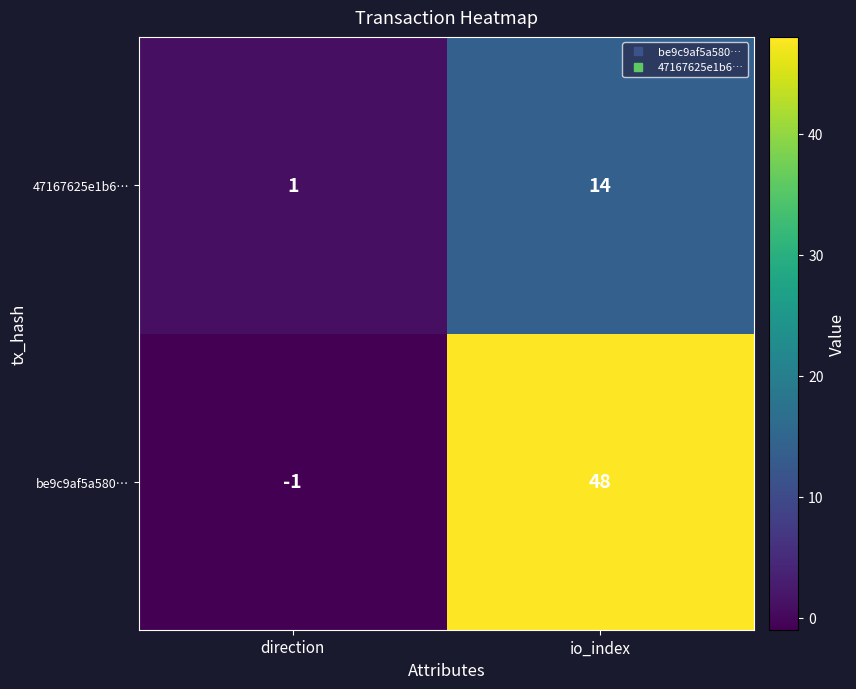

Which series has the widest spread of values?

be9c9af5a580…